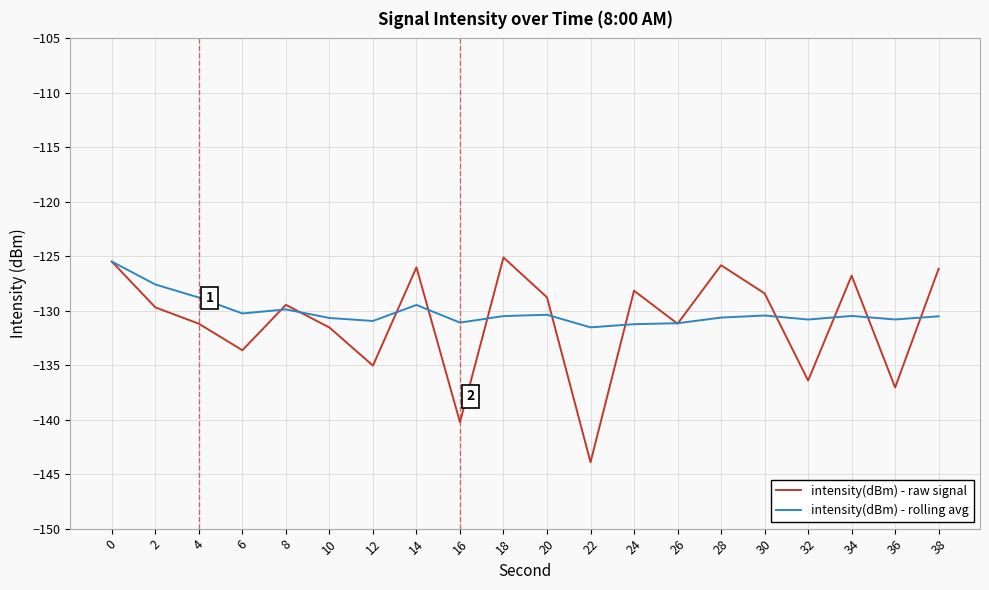

What is the sum of all intensity(dBm) - raw signal values?

-2620.0